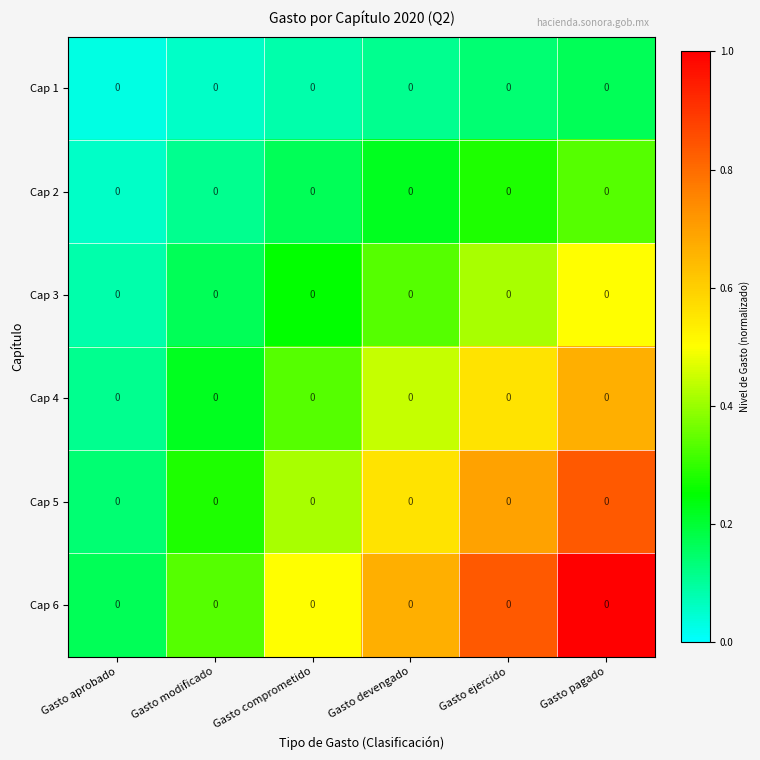

Reading left to right, extract all data points from this chart.

Cap 1: Gasto aprobado=0.0	Gasto modificado=0.0	Gasto comprometido=0.0	Gasto devengado=0.0	Gasto ejercido=0.0	Gasto pagado=0.0
Cap 2: Gasto aprobado=0.0	Gasto modificado=0.0	Gasto comprometido=0.0	Gasto devengado=0.0	Gasto ejercido=0.0	Gasto pagado=0.0
Cap 3: Gasto aprobado=0.0	Gasto modificado=0.0	Gasto comprometido=0.0	Gasto devengado=0.0	Gasto ejercido=0.0	Gasto pagado=0.0
Cap 4: Gasto aprobado=0.0	Gasto modificado=0.0	Gasto comprometido=0.0	Gasto devengado=0.0	Gasto ejercido=0.0	Gasto pagado=0.0
Cap 5: Gasto aprobado=0.0	Gasto modificado=0.0	Gasto comprometido=0.0	Gasto devengado=0.0	Gasto ejercido=0.0	Gasto pagado=0.0
Cap 6: Gasto aprobado=0.0	Gasto modificado=0.0	Gasto comprometido=0.0	Gasto devengado=0.0	Gasto ejercido=0.0	Gasto pagado=0.0